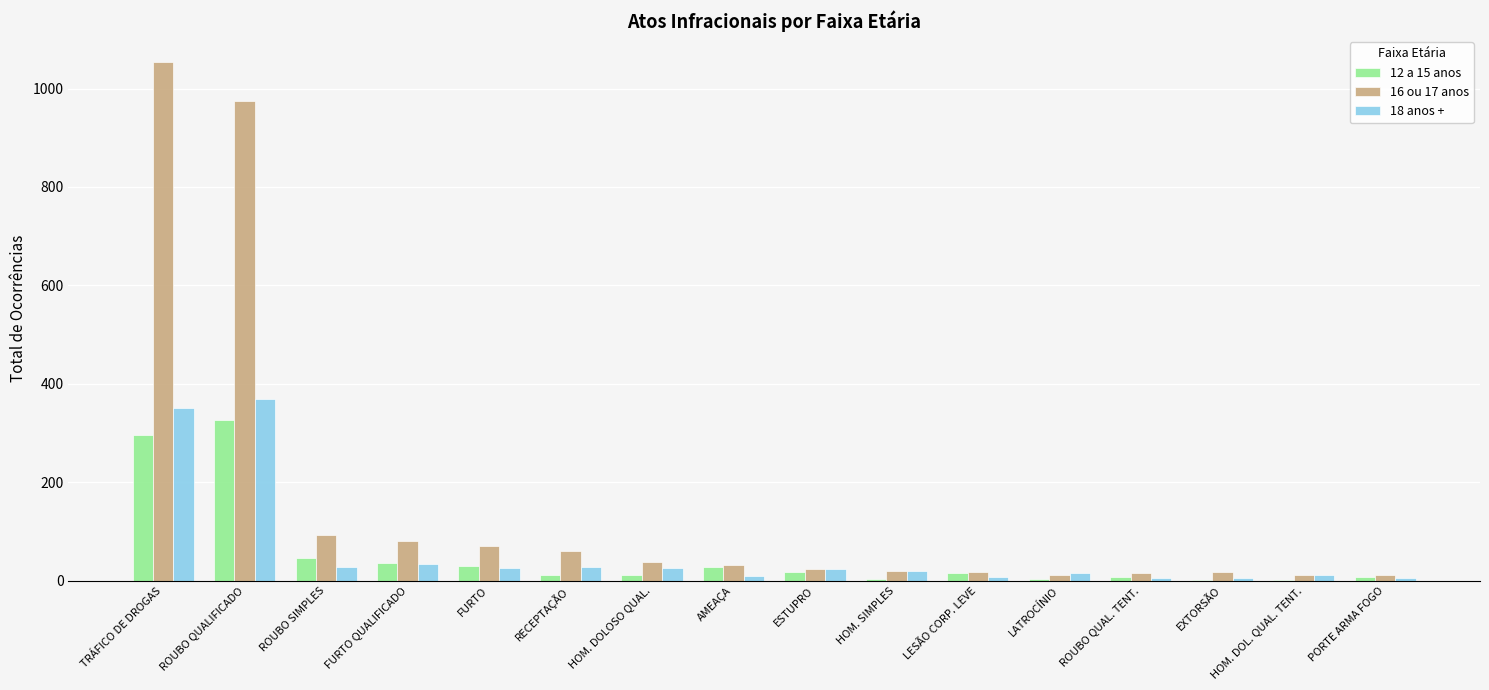

What is the maximum value shown in the chart?

1054